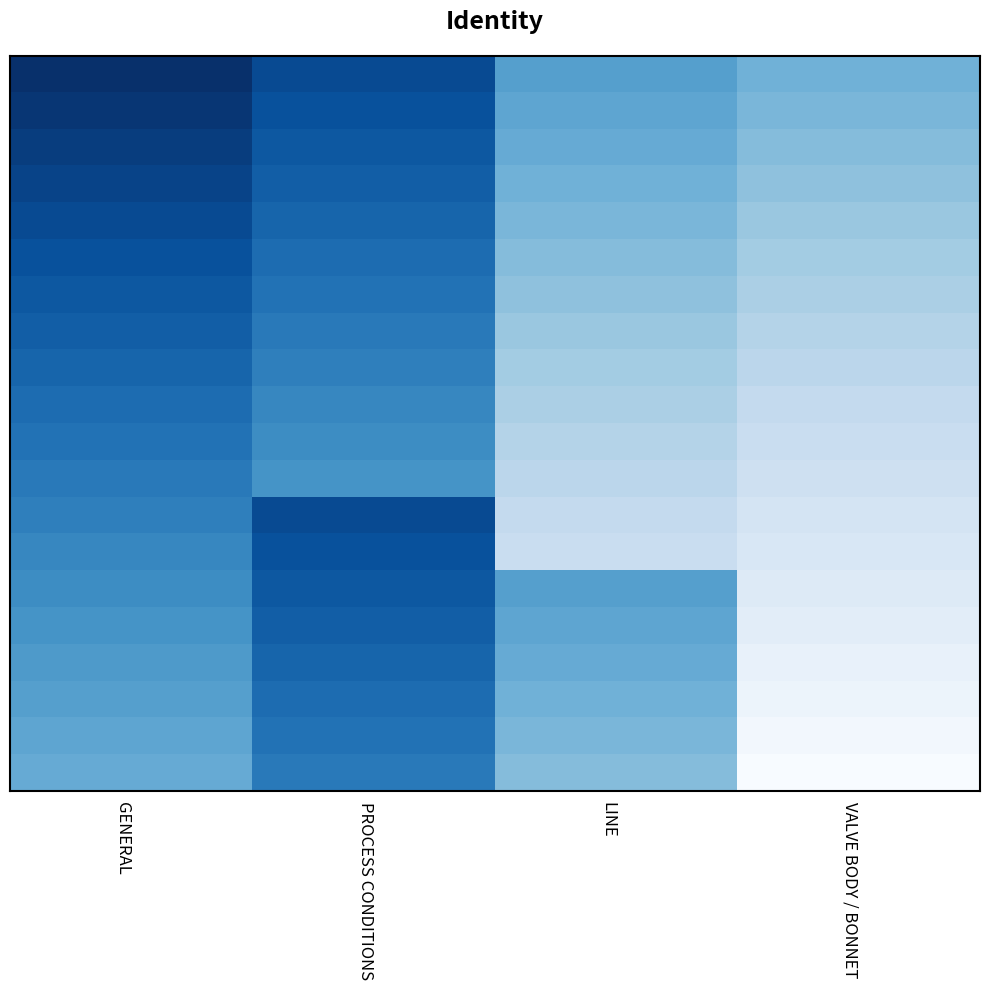

What is the maximum value shown in the chart?

40